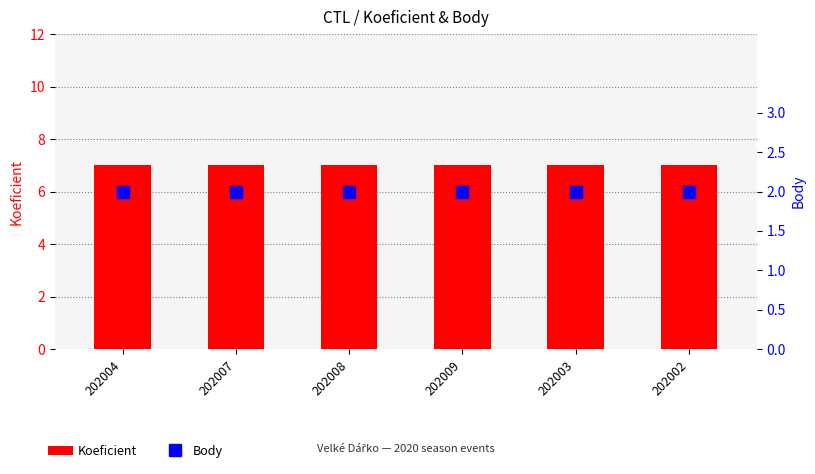

At which category is the sum across all series the highest?

202004